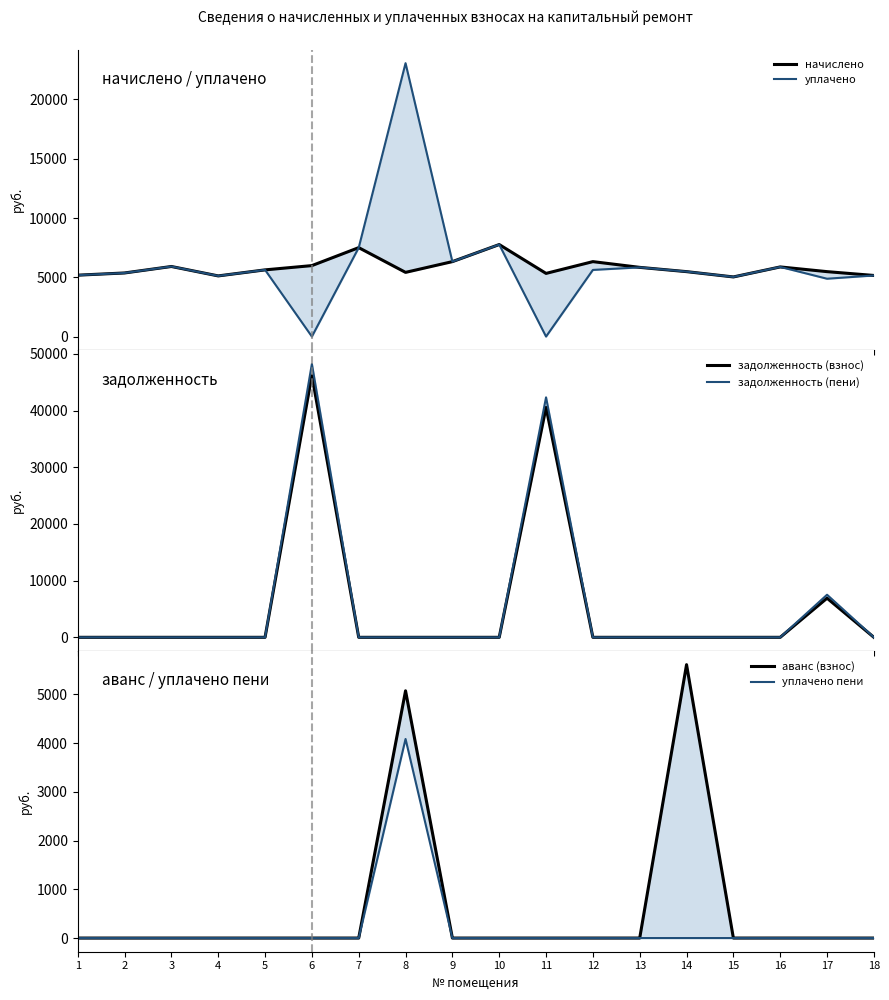

Rank the categories by начислено value from lowest to highest.

15, 4, 18, 1, 11, 2, 8, 14, 17, 5, 13, 16, 3, 6, 9, 12, 7, 10